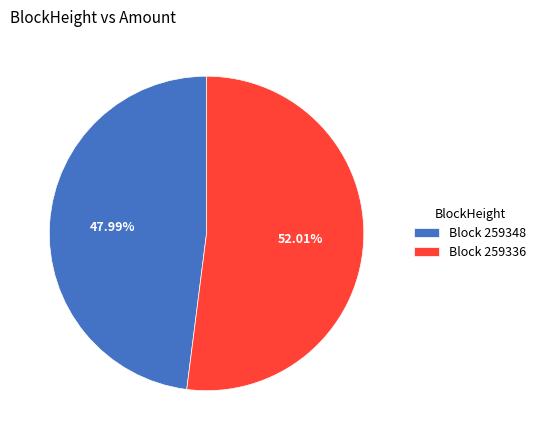

Rank the categories by value from lowest to highest.

Block 259348, Block 259336